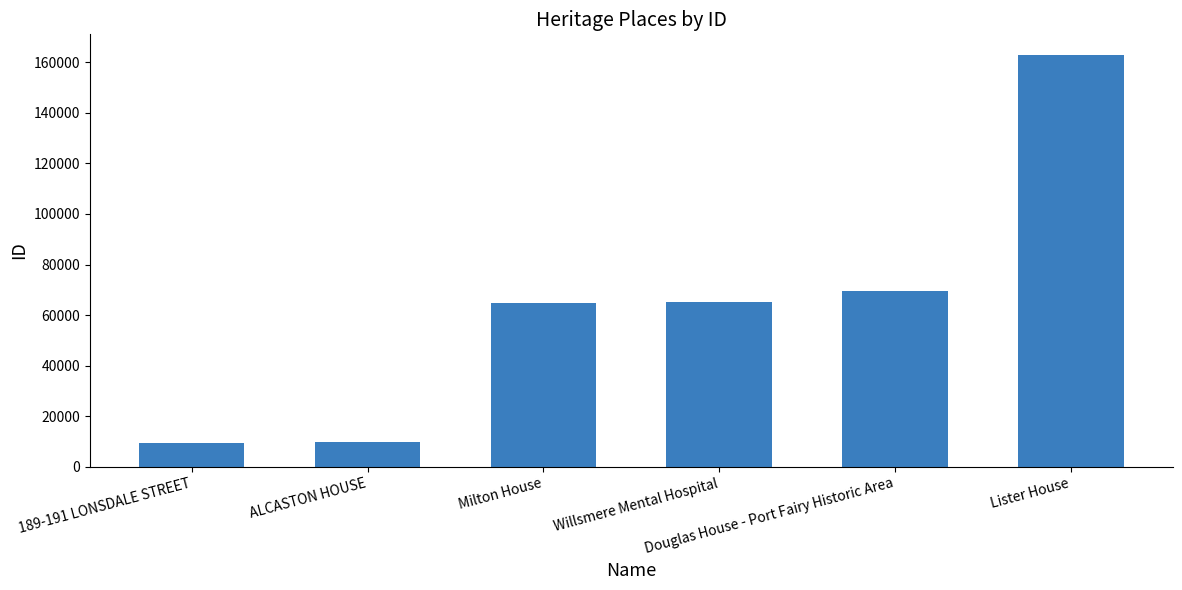

What is the maximum value shown in the chart?

162920